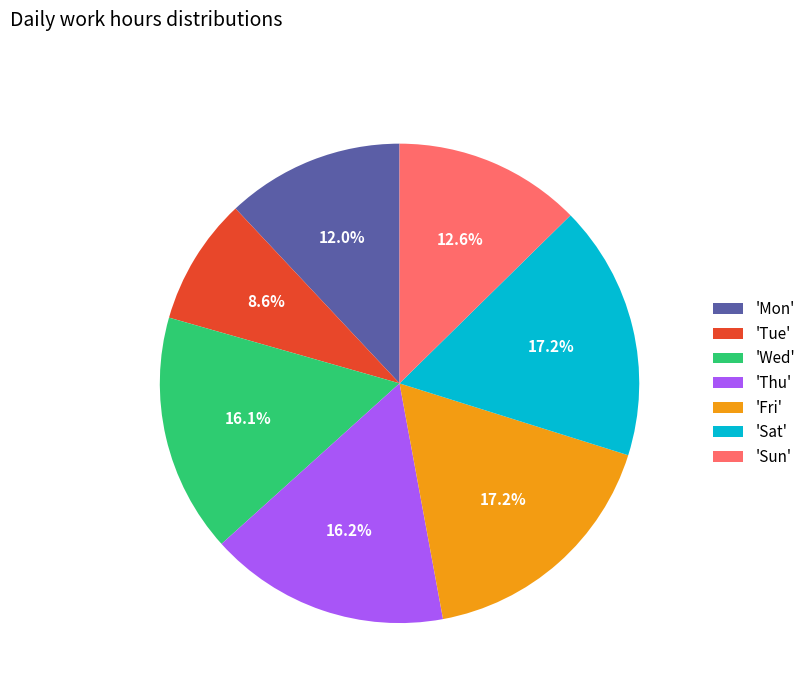

Is 'Sat' the majority of the pie?

No